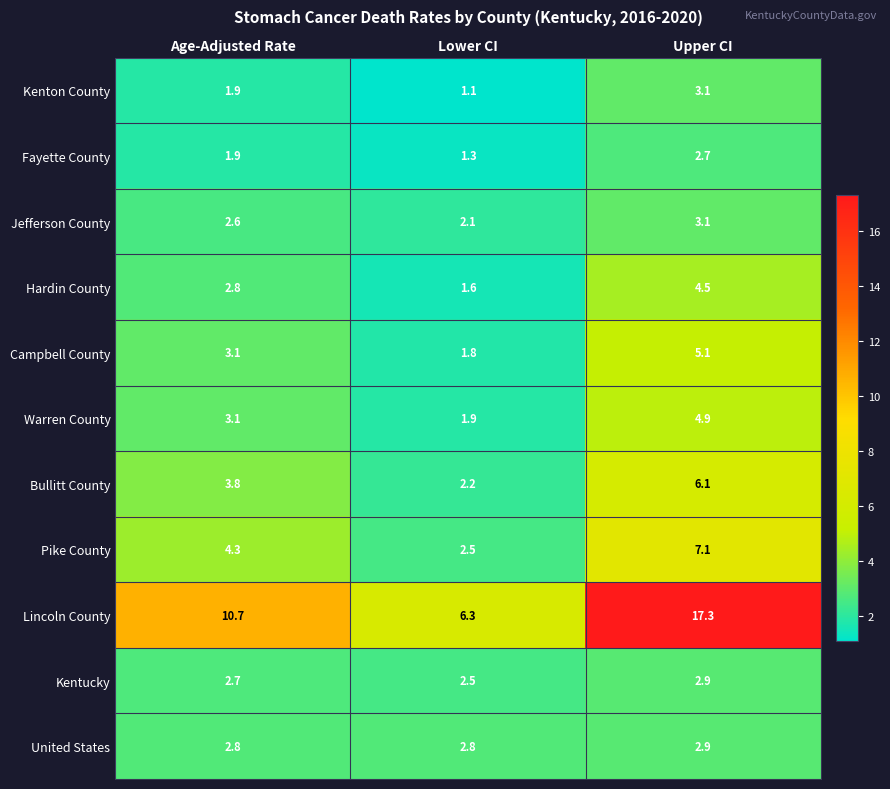

The Kenton County series shows 3.1 at Upper CI. True or false?

True